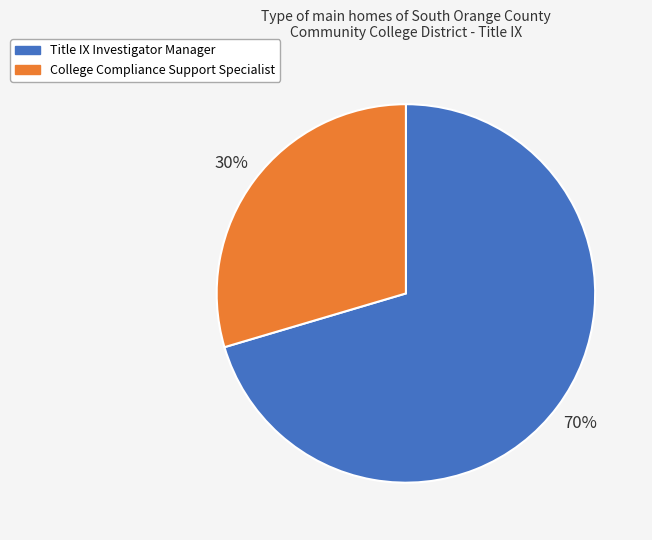

To the nearest percent, what is the average slice percentage?

50%